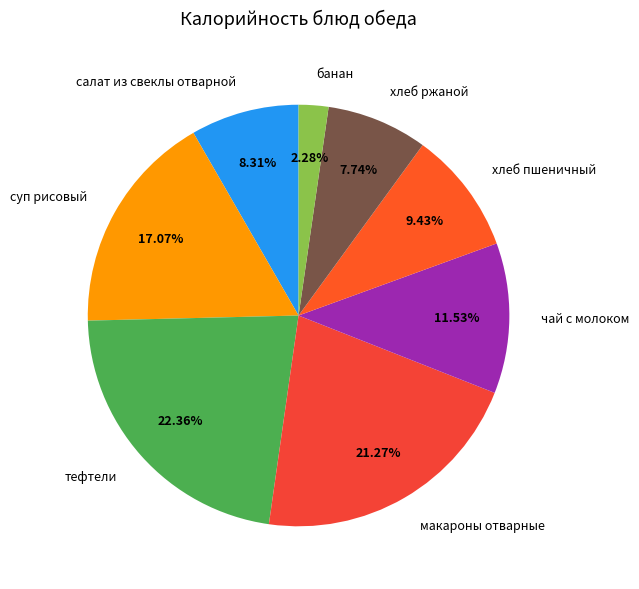

What is the smallest slice in the pie chart?

банан